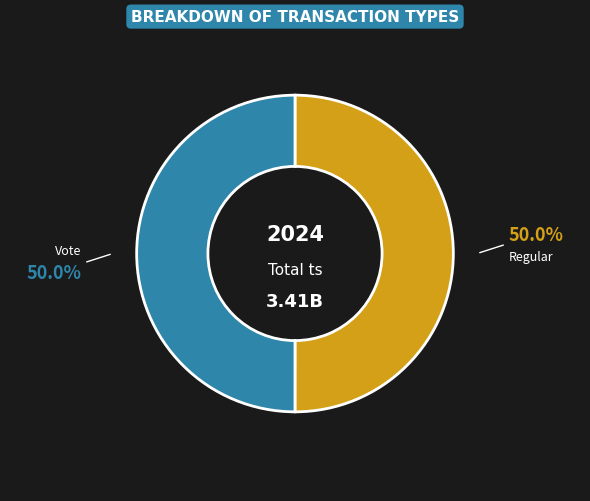

Count the number of slices in the pie.

2